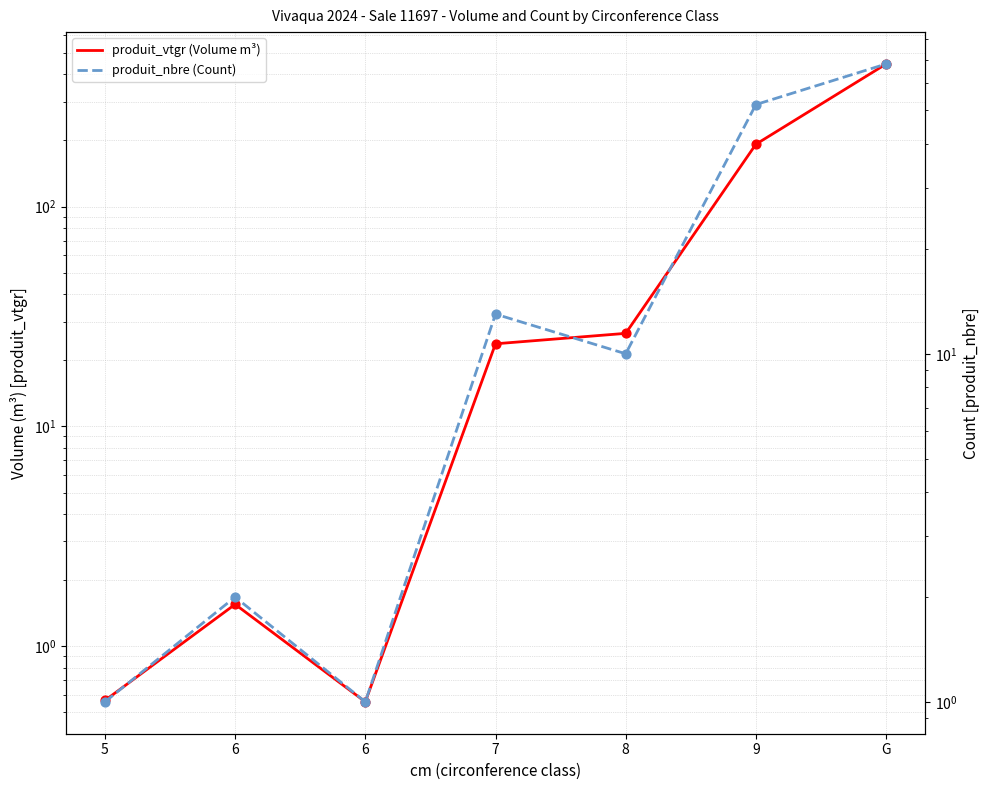

Which series has the largest Y range (max minus min)?

produit_vtgr (Volume m³)